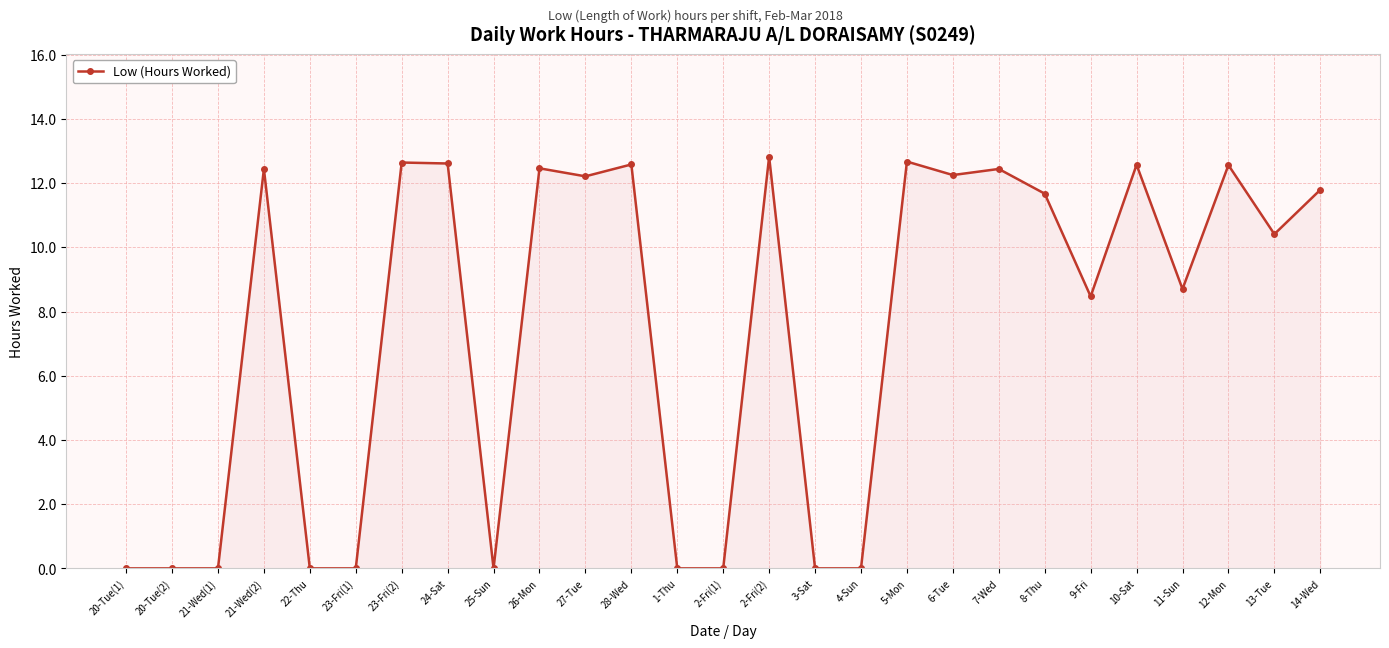

What is the change in value from 4-Sun to 14-Wed?

+11.8